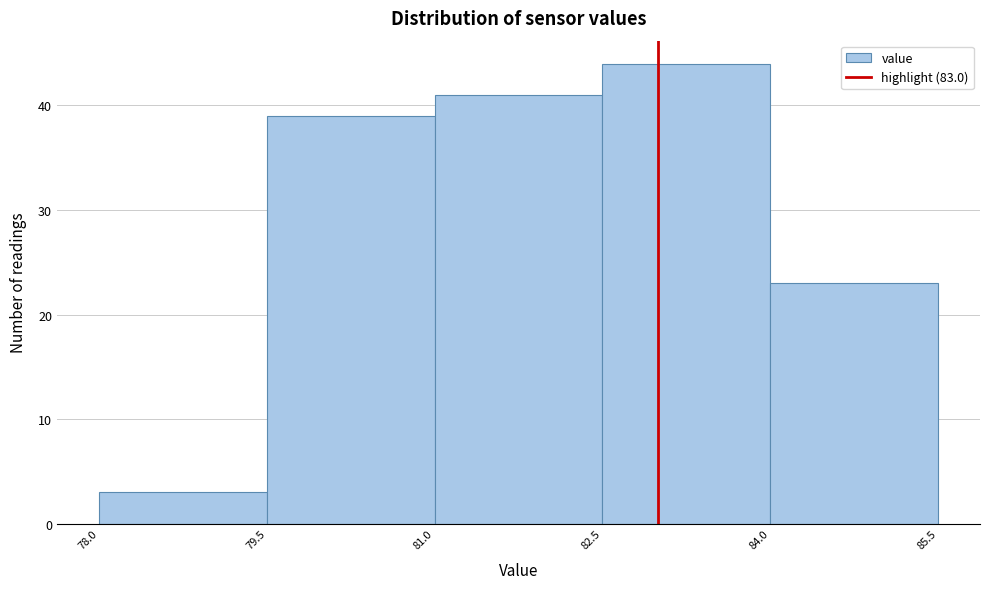

Reading left to right, list every bar in this chart as the range it spans on the x-axis followed by its height. The values are not printed on the chart, so give them approximately, as read against the axis.

78.0 to 79.5: 3
79.5 to 81.0: 39
81.0 to 82.5: 41
82.5 to 84.0: 44
84.0 to 85.5: 23